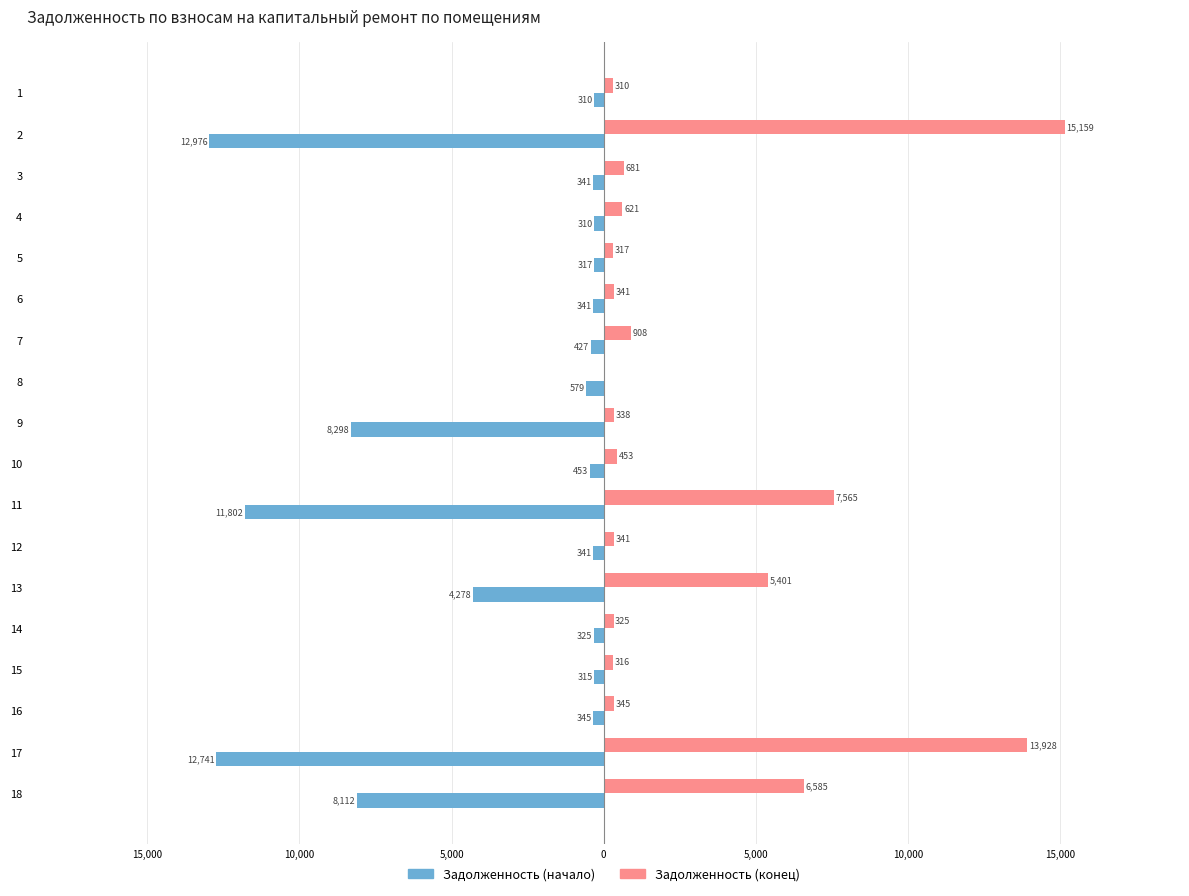

What is the label of the 9th bar from the right?

9